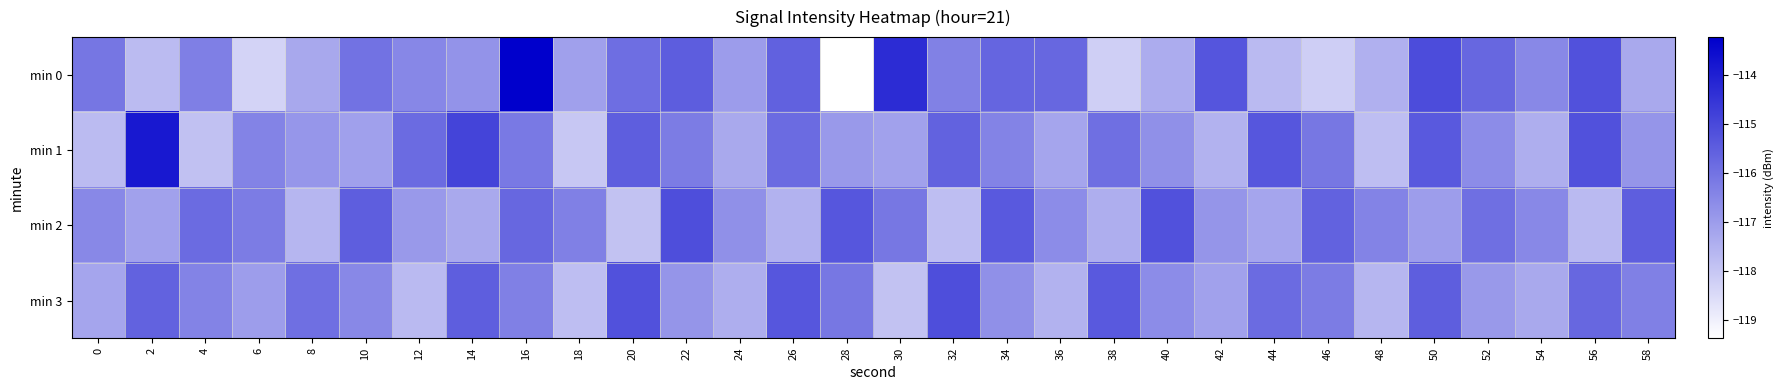

Which series has the largest total across all categories?

min 1